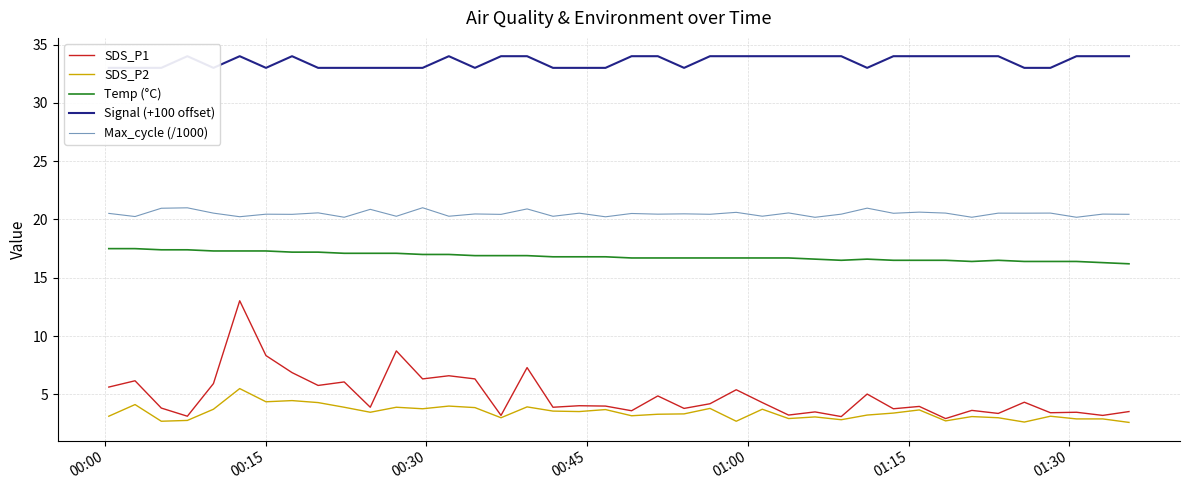

Does the chart display data point markers on the line(s)?

No